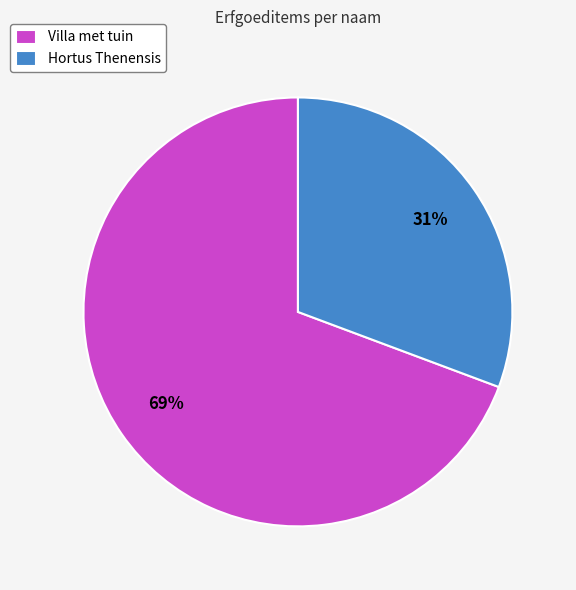

Which category has the smallest portion of the pie?

Hortus Thenensis